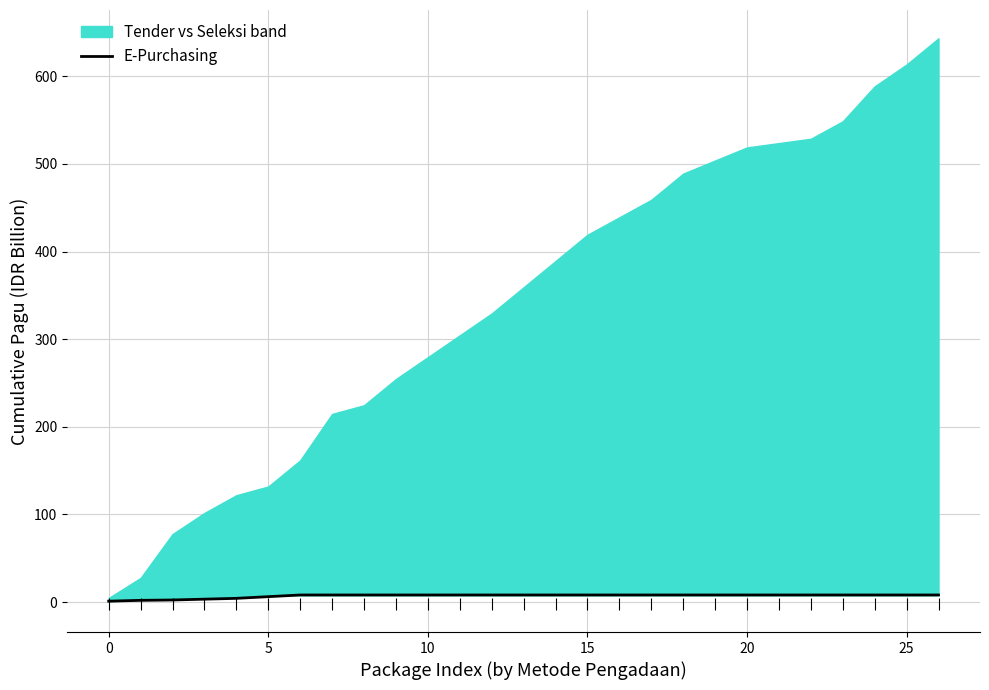

What is the minimum value shown in the chart?

1.0